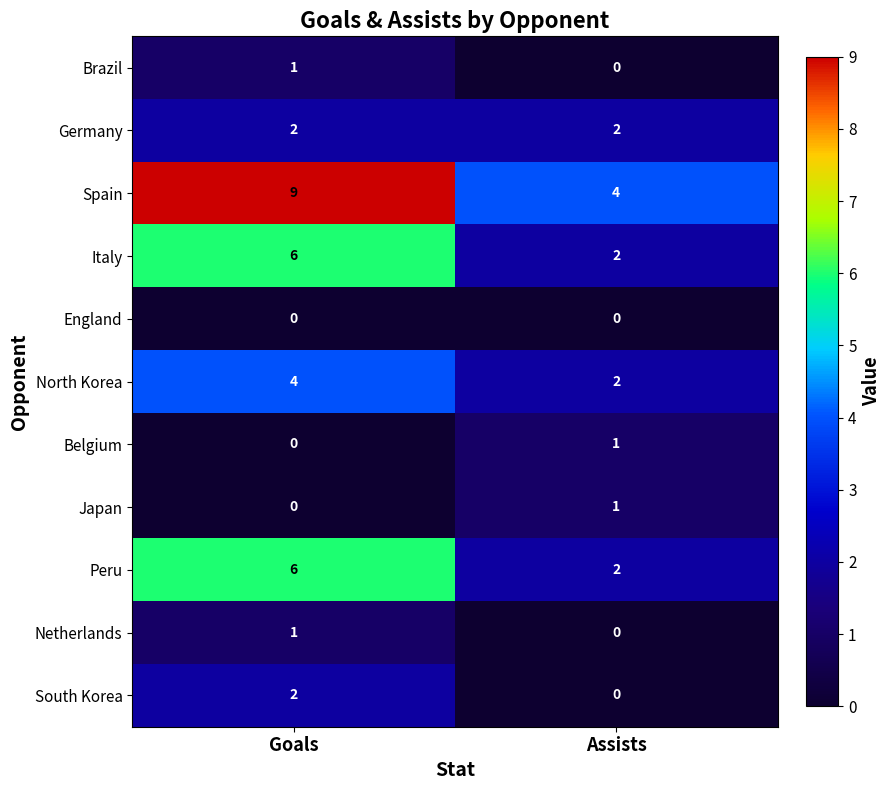

What is the average value of the North Korea series?

3